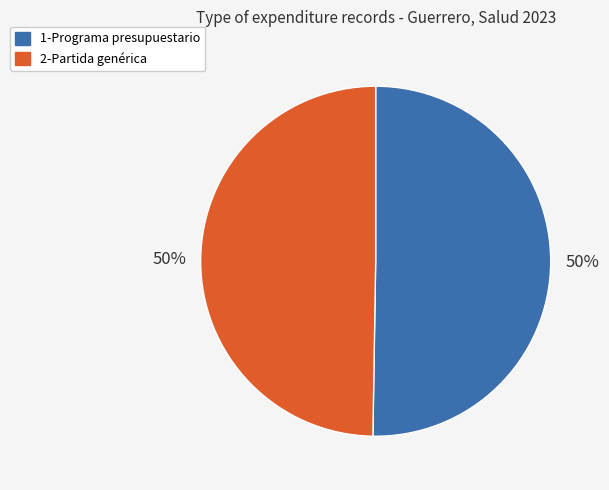

To the nearest percent, what percentage of the pie is 1-Programa presupuestario?

50%